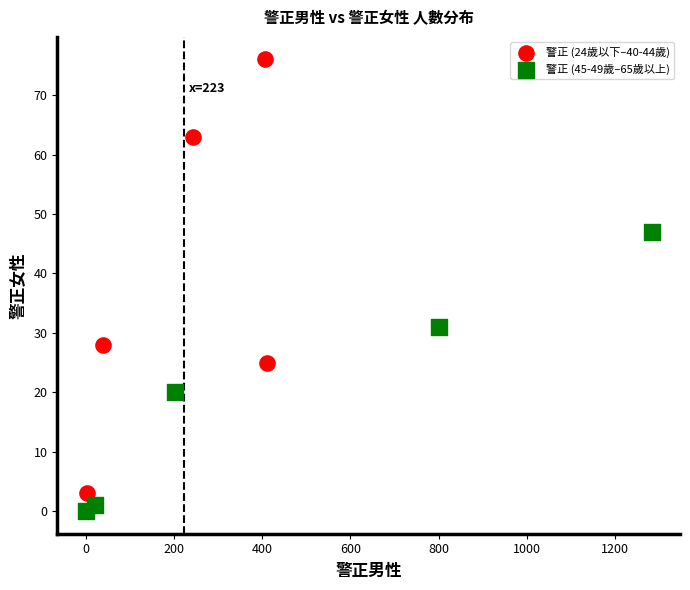

Which series reaches the maximum Y coordinate?

警正 (24歲以下–40-44歲)